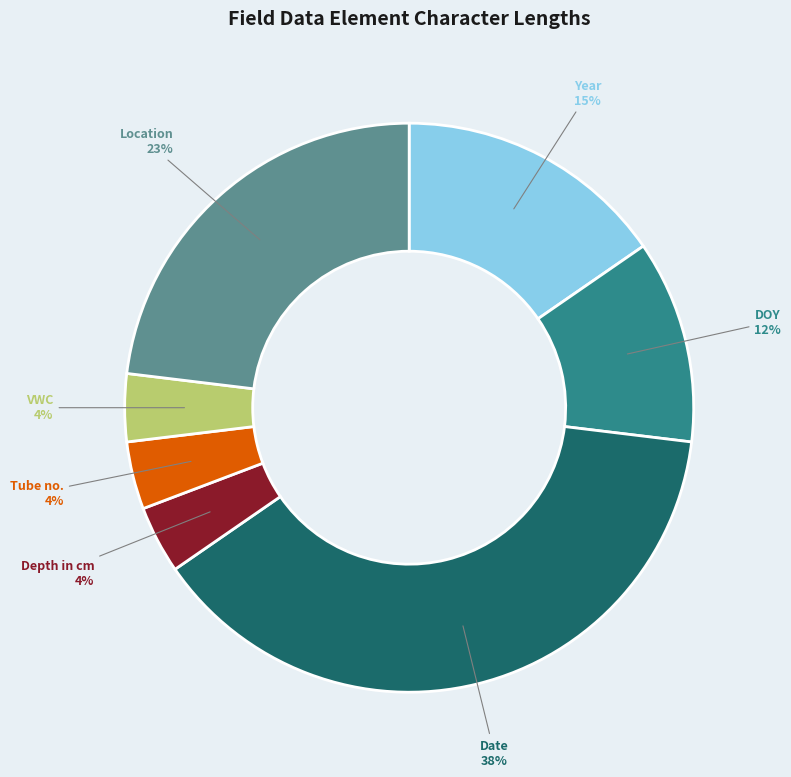

Does any single category account for the majority?

No